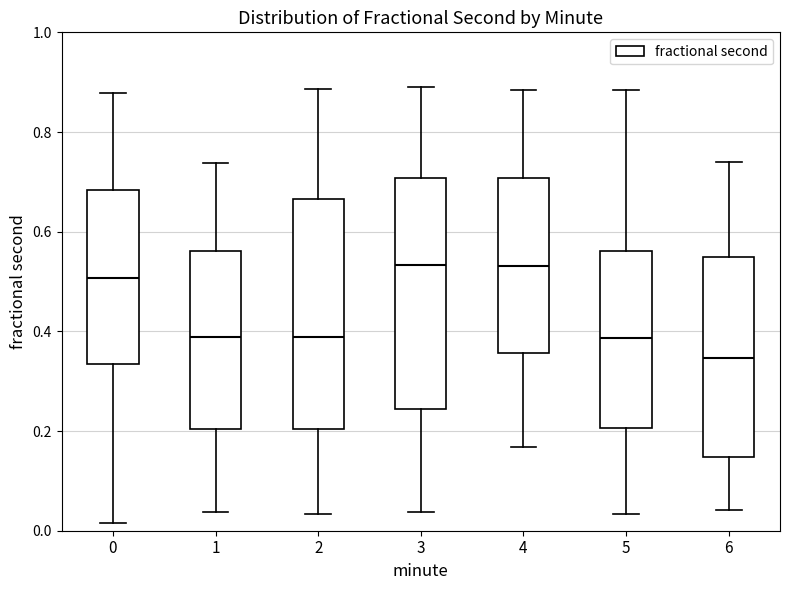

Where is the upper edge of the box at x = 1 on the y-axis? The values are not printed on the chart, so give them approximately, as read against the axis.

0.56